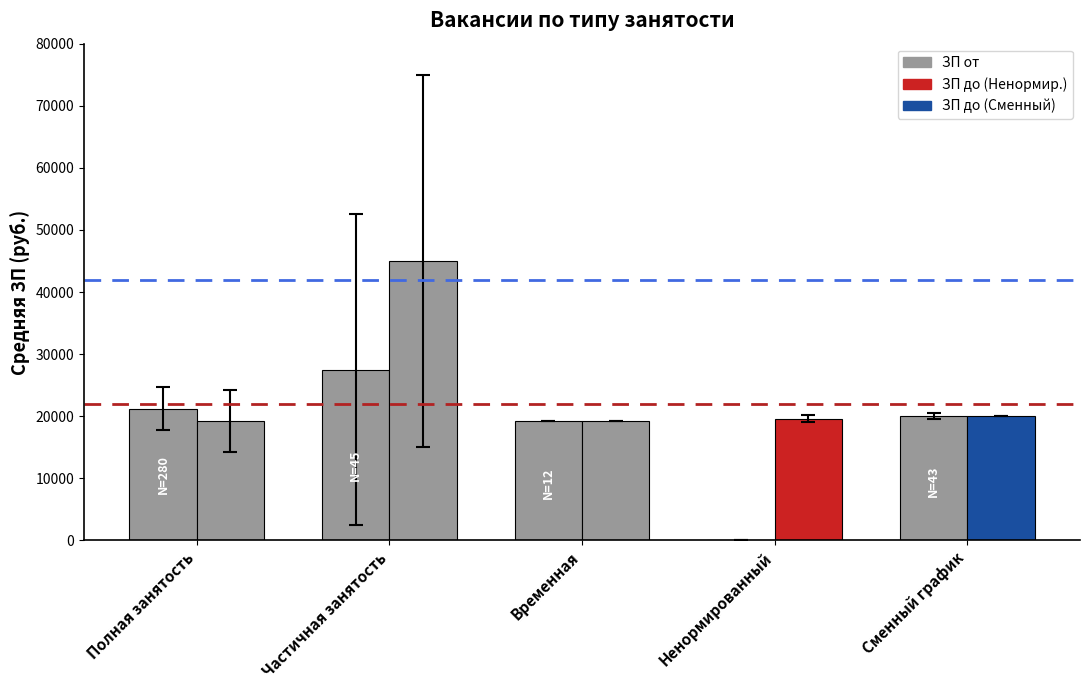

What is the difference between the highest and lowest values at Полная занятость?

1986